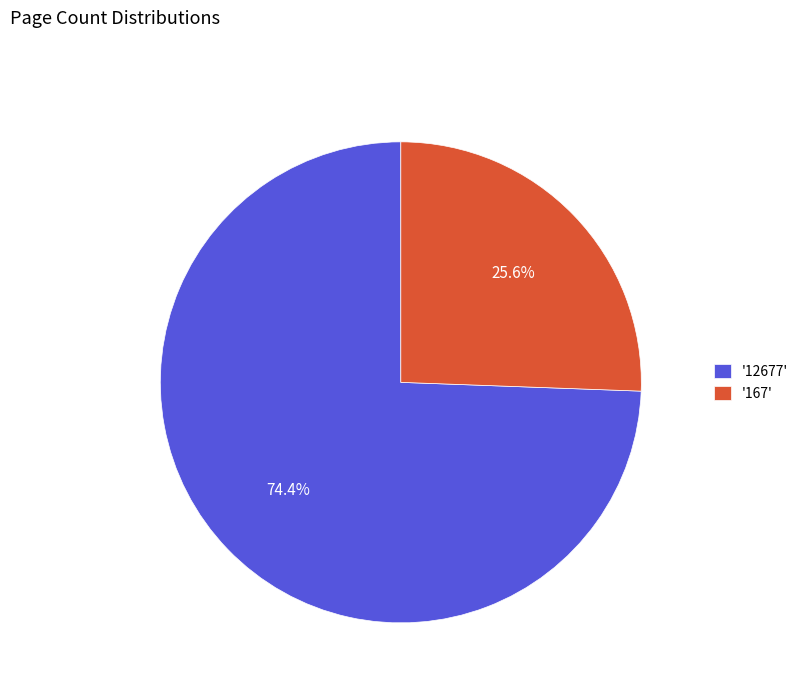

Which category has the smallest portion of the pie?

'167'